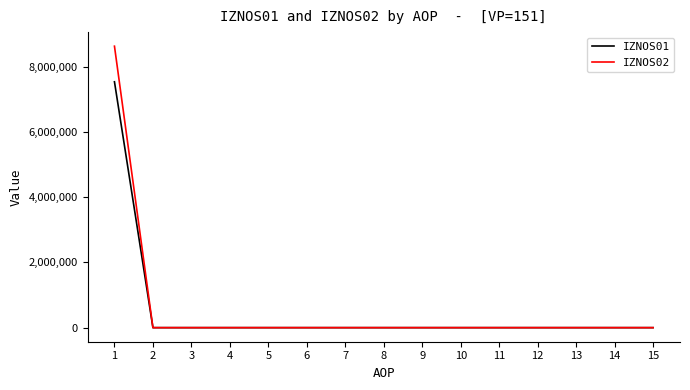

What is the sum of all IZNOS02 values?

8634693.0